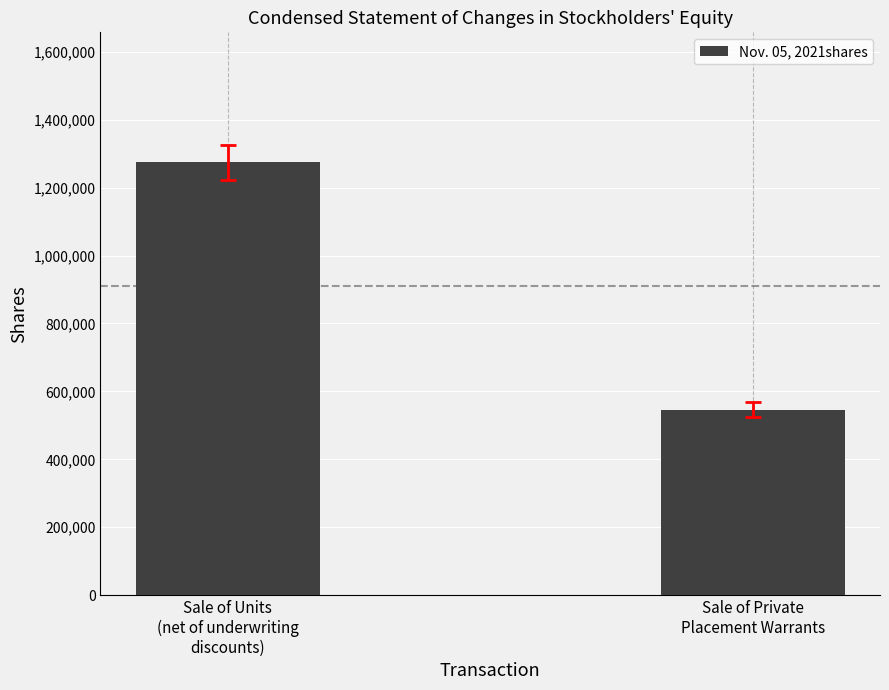

What is the maximum value shown in the chart?

1275000